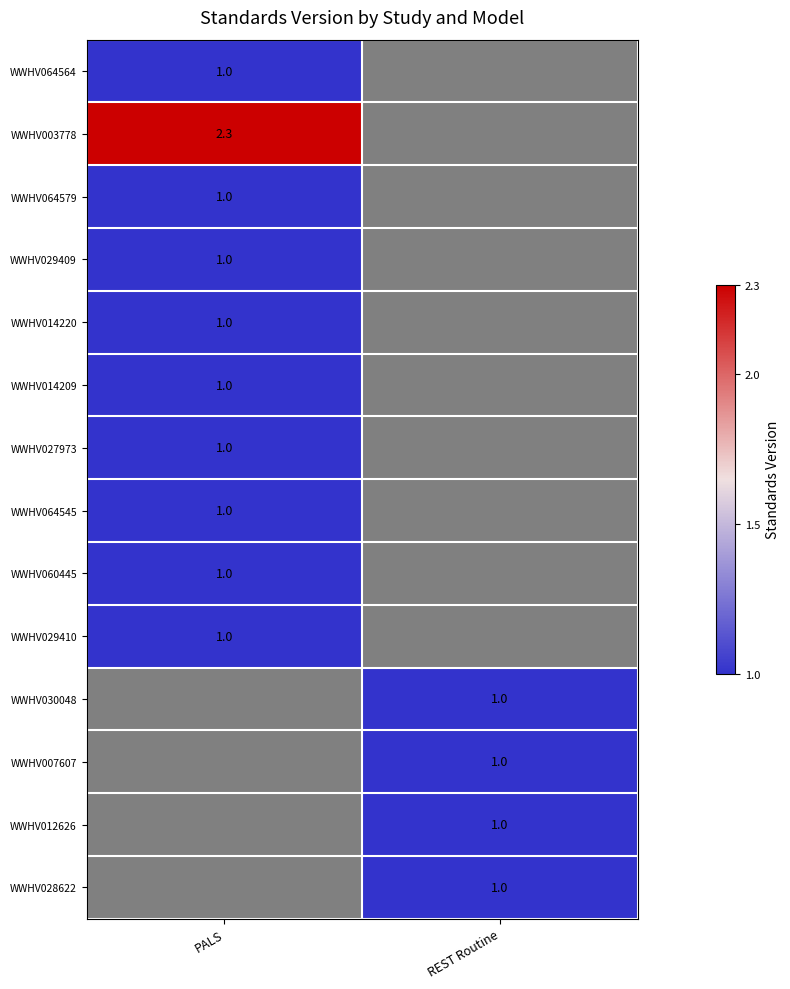

Which has a higher value, REST Routine or PALS?

PALS